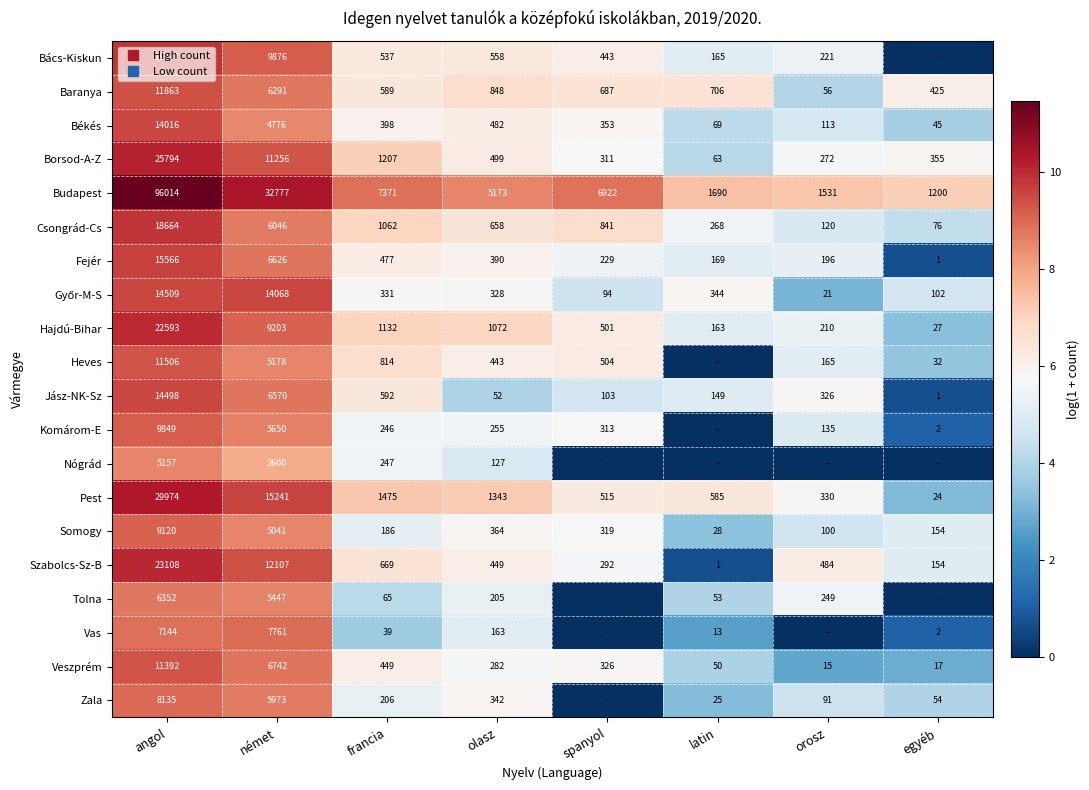

At which label does Bács-Kiskun reach its minimum?

egyéb